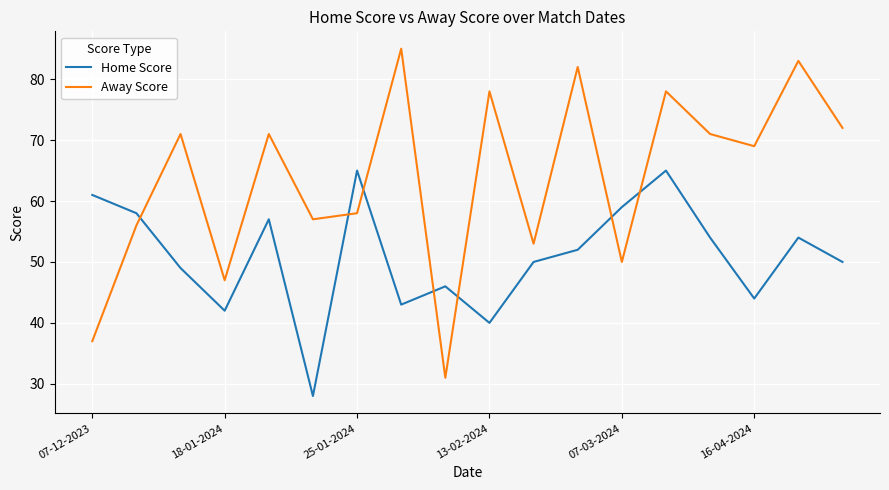

True or false: Away Score and Home Score intersect in this chart.

True